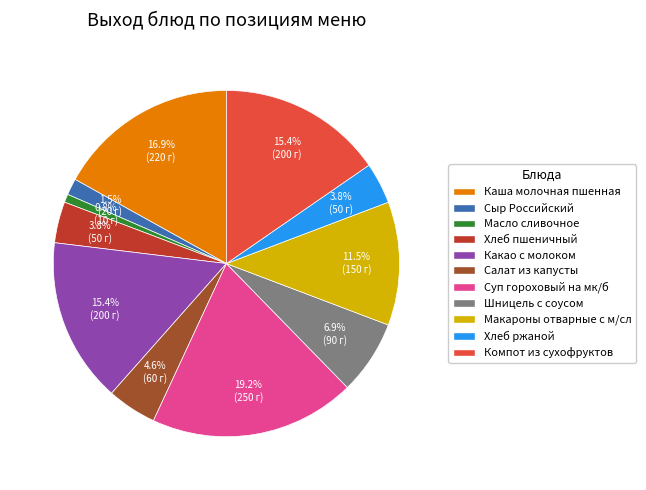

How many slices are in this pie chart?

11